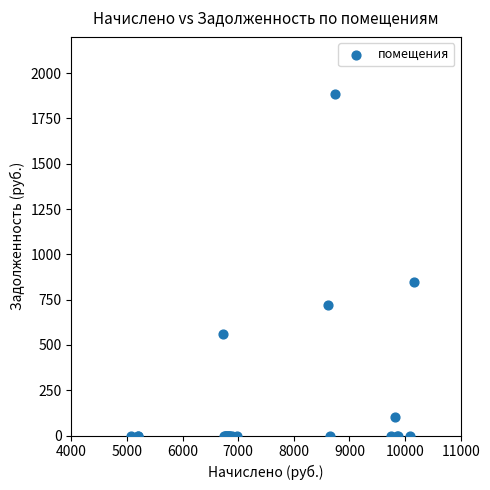

What Y value in the scatter plot is closest to 941?

847.3